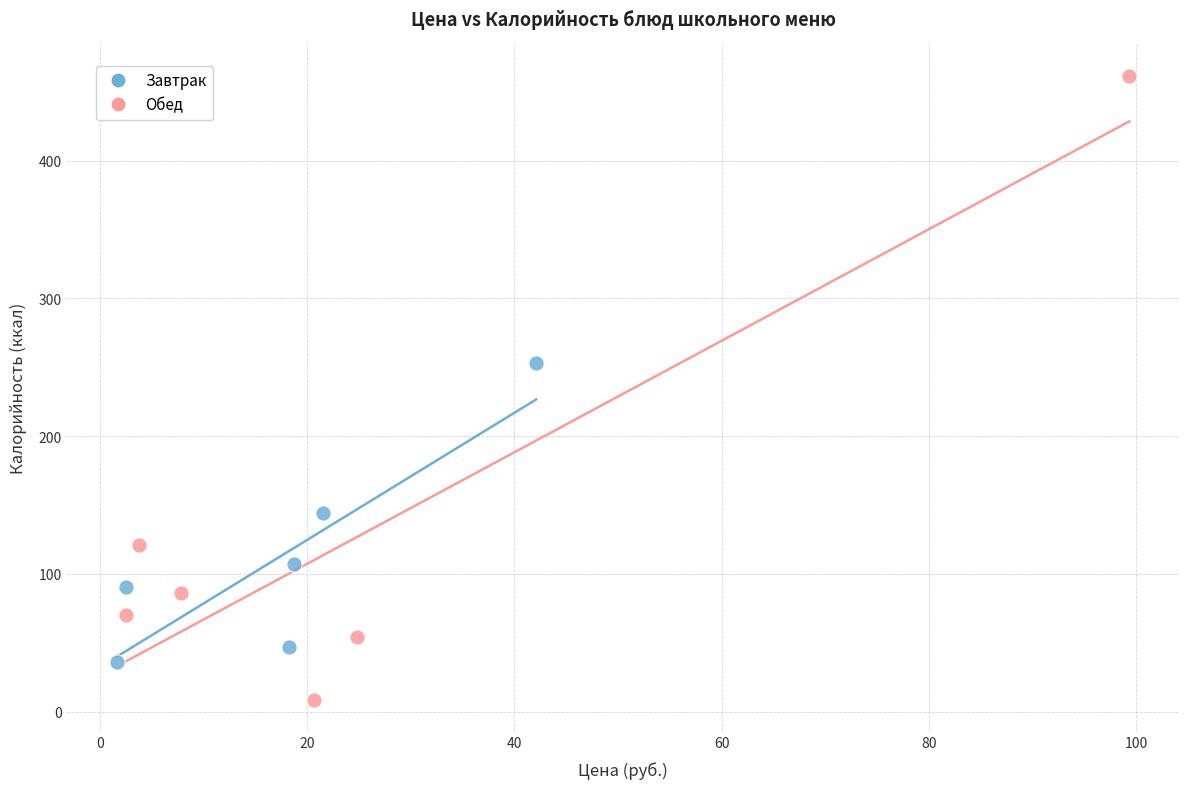

What are all the series names shown in the legend?

Завтрак, Обед